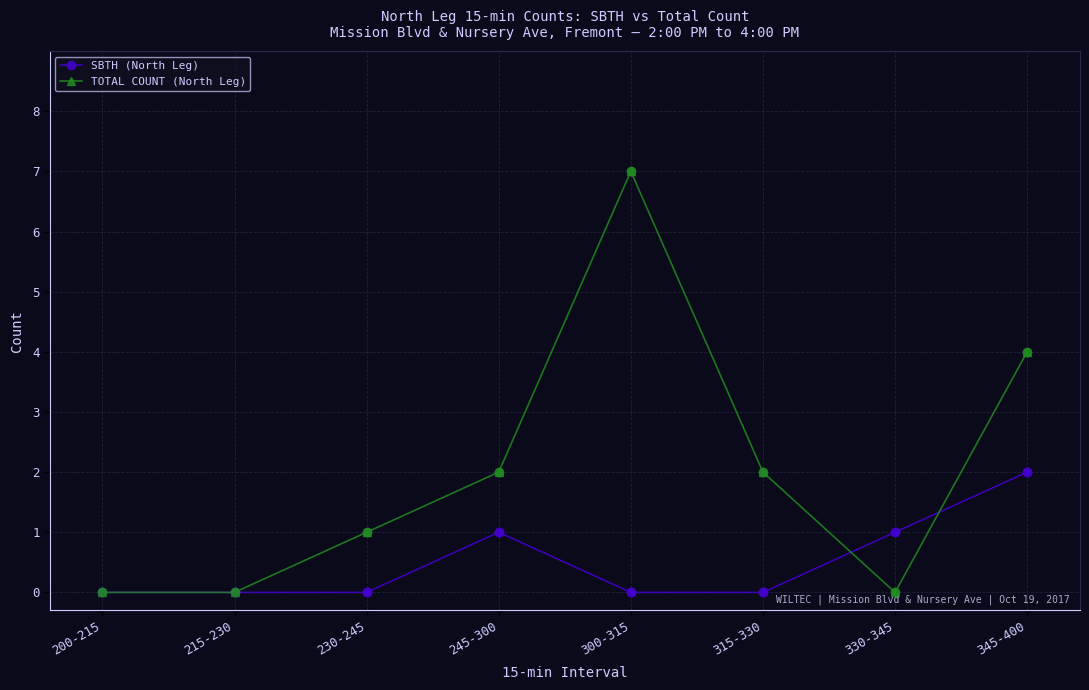

What is the total value across all series at 330-345?

1